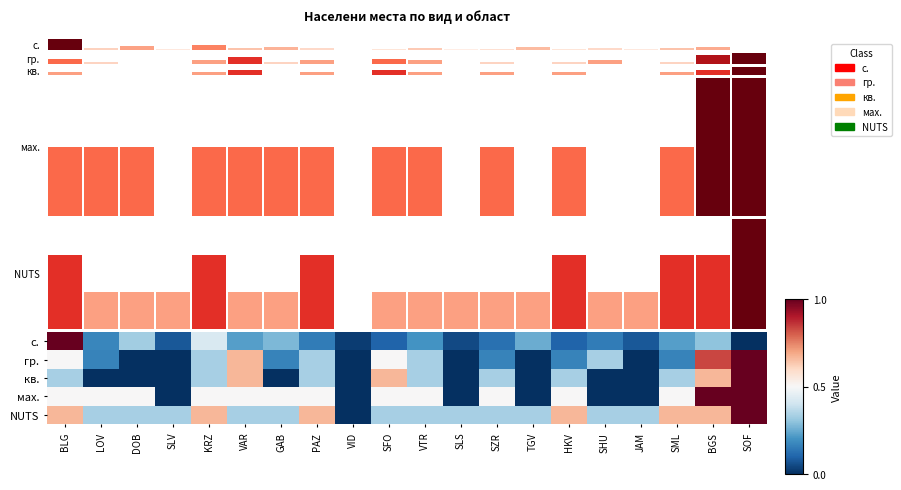

Which series has the widest spread of values?

с.